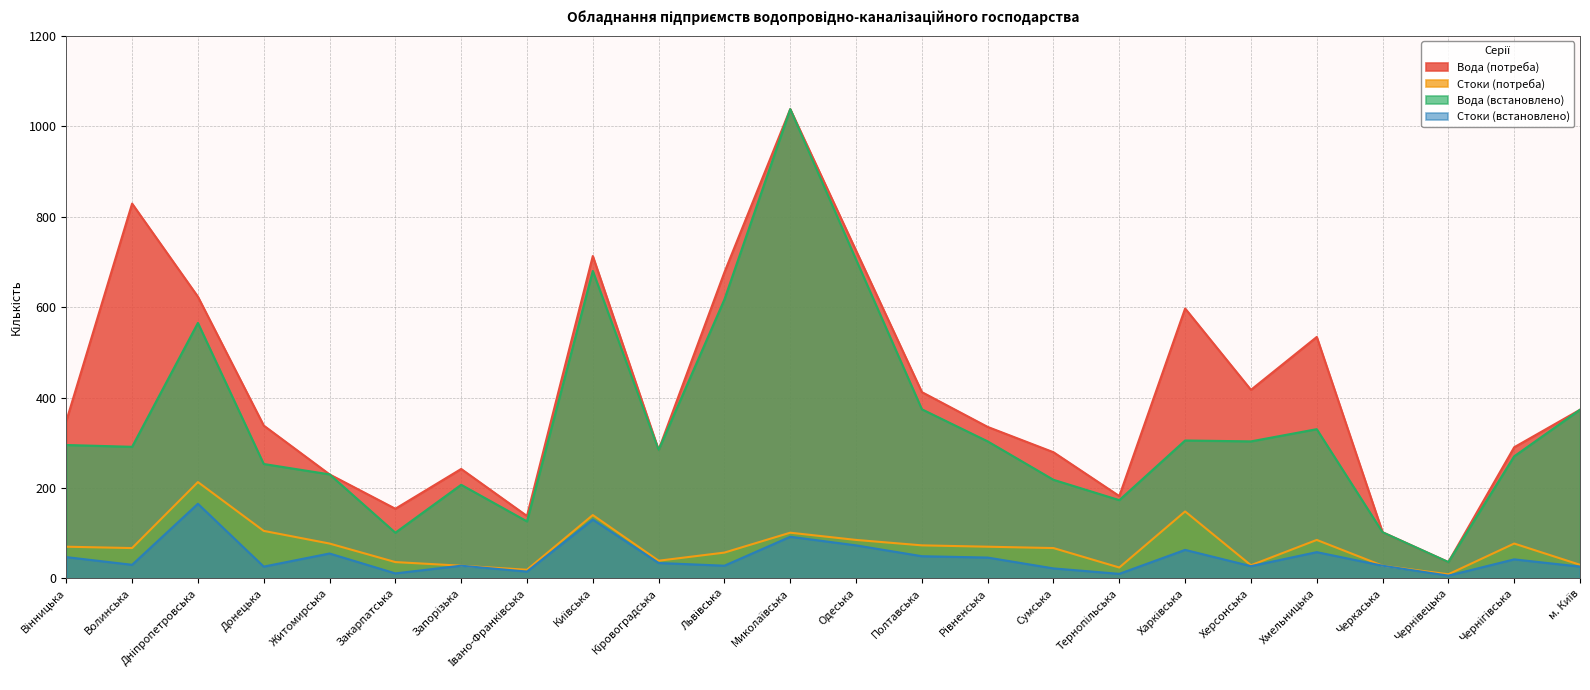

True or false: Стоки (потреба) and Вода (встановлено) cross at least once.

False